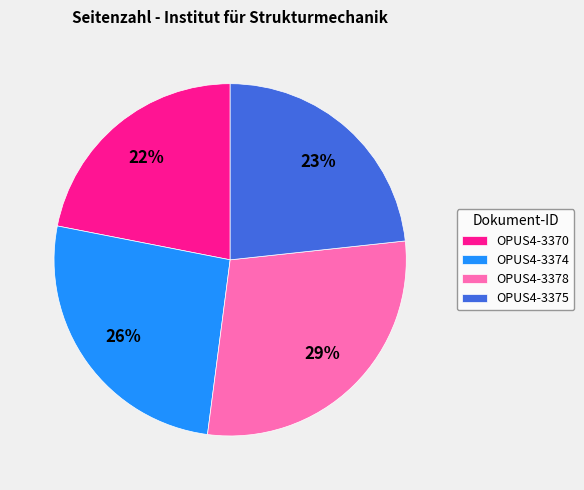

Which category has the smallest portion of the pie?

OPUS4-3370